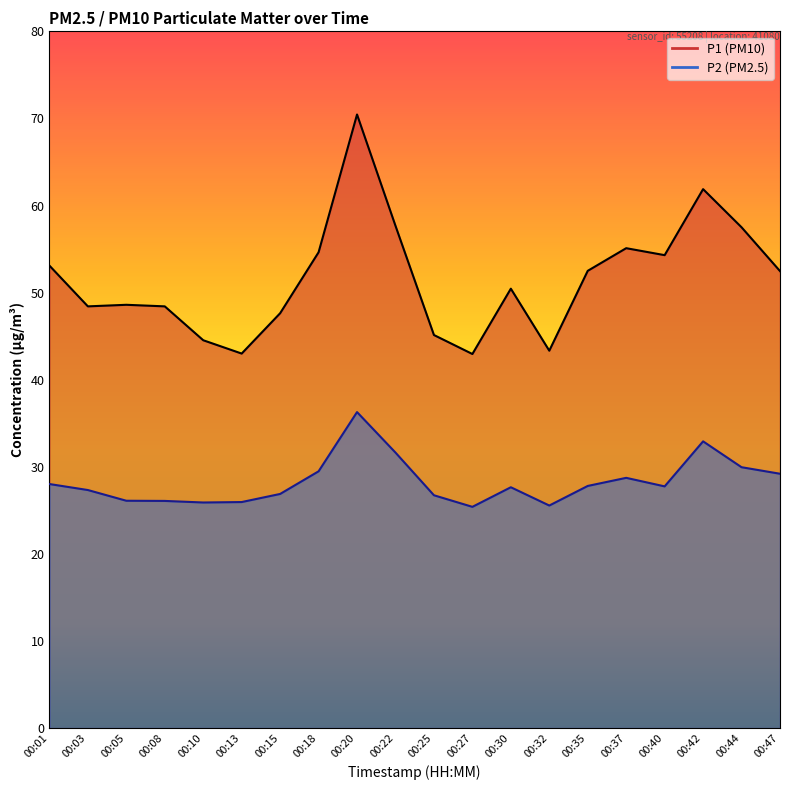

At which category does the chart reach its minimum across all series?

00:27